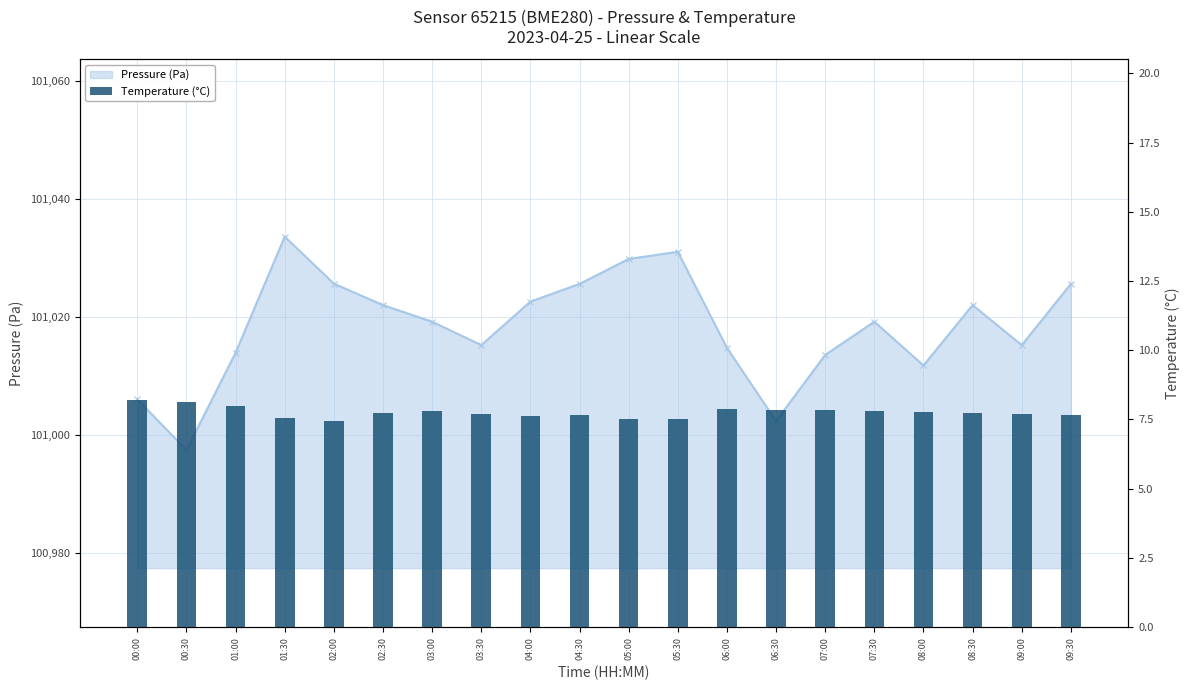

Rank the categories by Pressure (Pa) value from lowest to highest.

00:30, 06:30, 00:00, 08:00, 07:00, 01:00, 06:00, 03:30, 09:00, 03:00, 07:30, 02:30, 08:30, 04:00, 04:30, 09:30, 02:00, 05:00, 05:30, 01:30